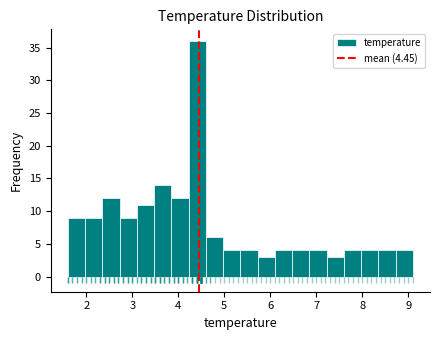

Around what value on the x-axis is the tallest bar? Give the approximate position of its centre, as read against the axis.

4.4